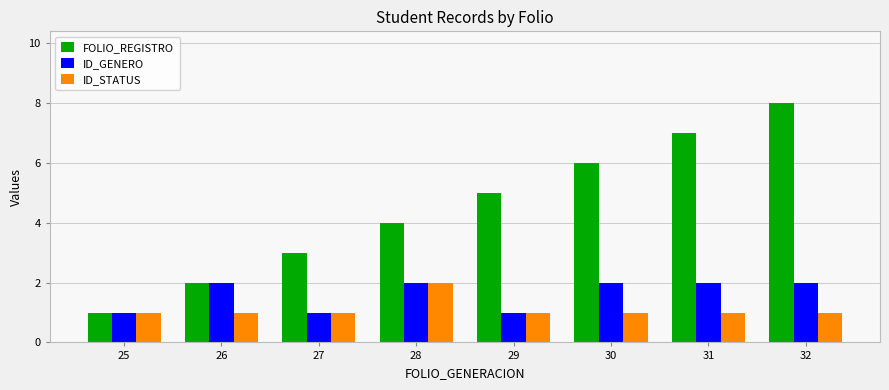

How many bars are there in each group?

3